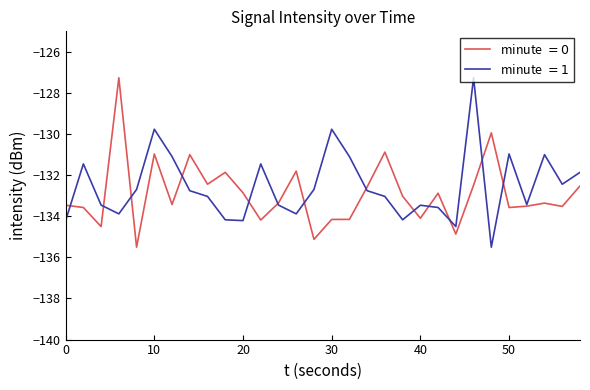

What is the maximum value shown in the chart?

-127.3